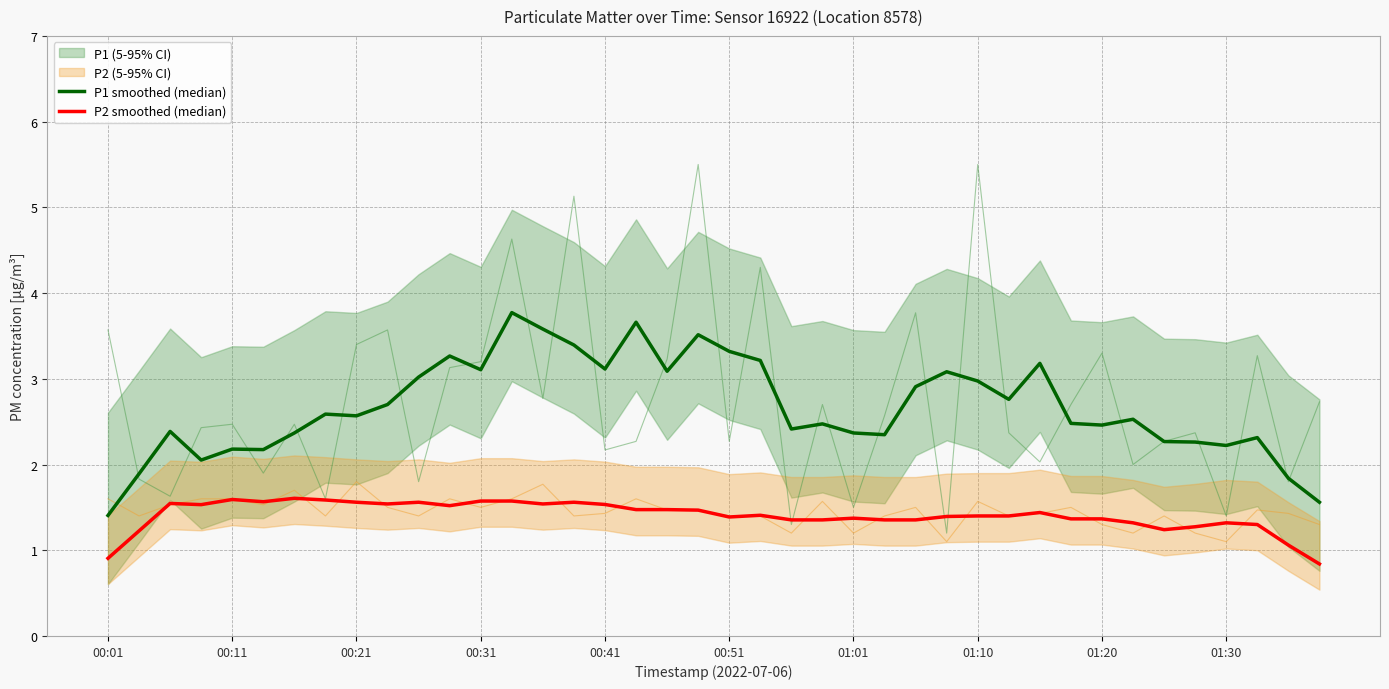

True or false: P2 smoothed (median) and P1 smoothed (median) cross at least once.

False